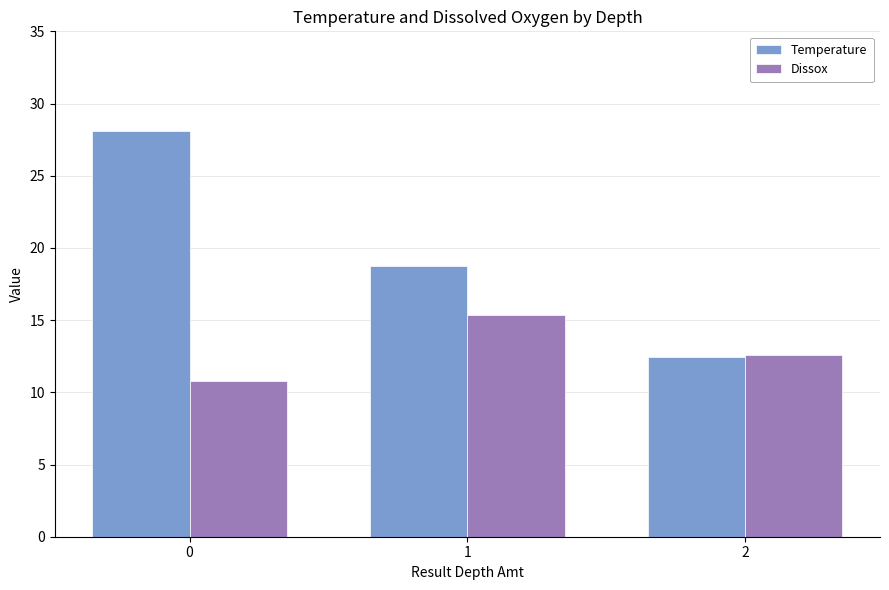

Which series has the largest range (max minus min)?

Temperature